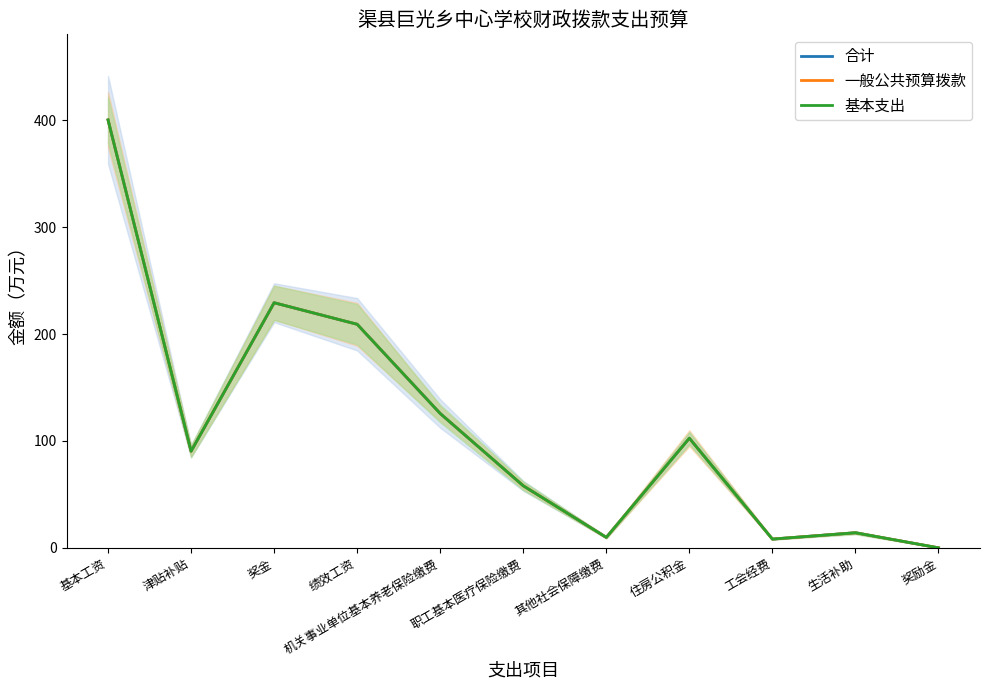

Rank the categories by 基本支出 value from lowest to highest.

奖励金, 工会经费, 其他社会保障缴费, 生活补助, 职工基本医疗保险缴费, 津贴补贴, 住房公积金, 机关事业单位基本养老保险缴费, 绩效工资, 奖金, 基本工资